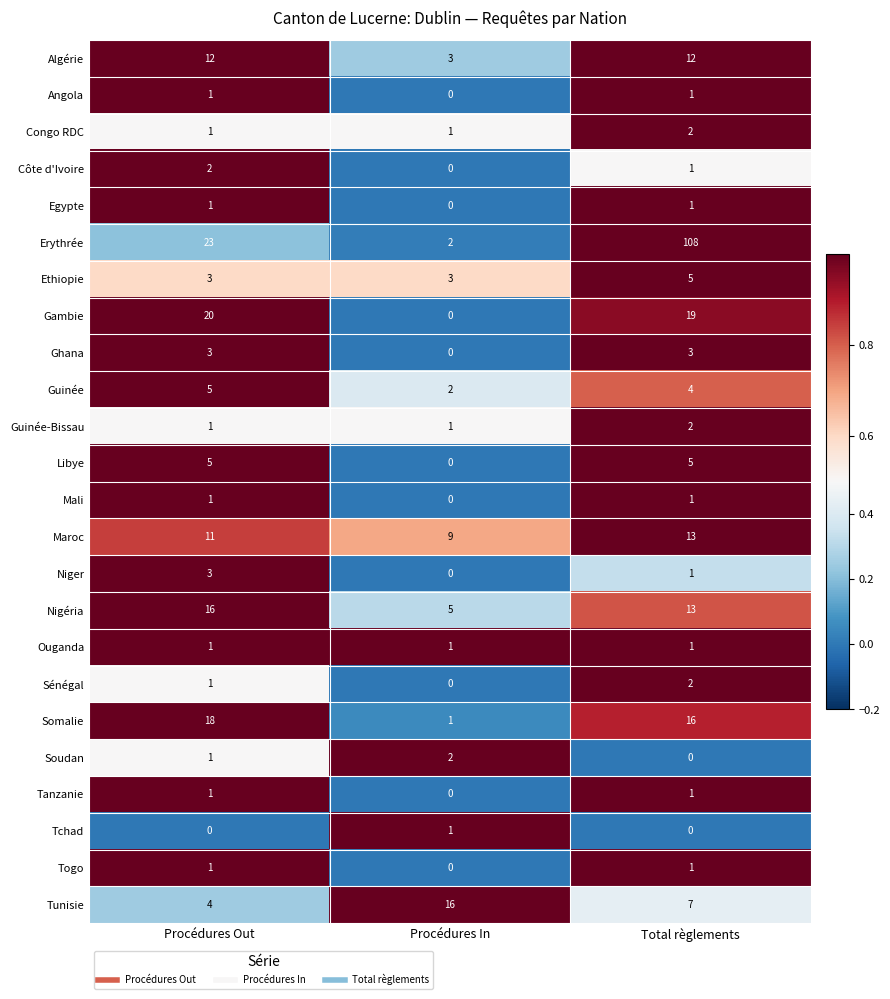

Rank the categories by Nigéria value from lowest to highest.

Procédures In, Total règlements, Procédures Out